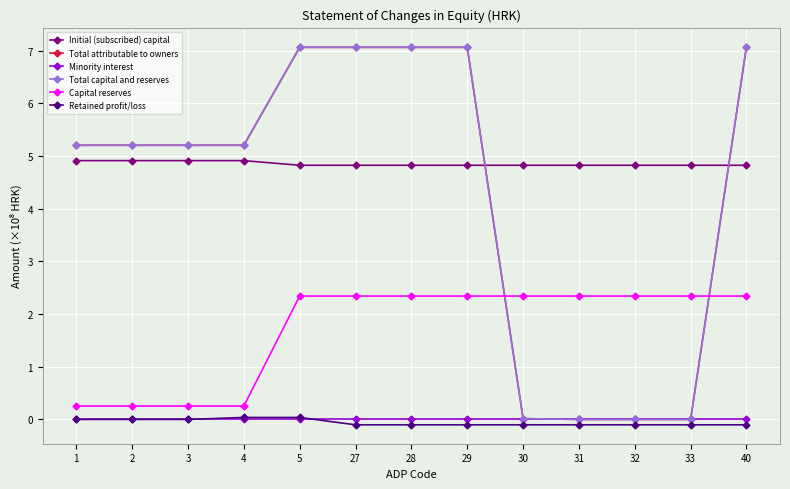

Which label corresponds to the largest value in the chart?

40